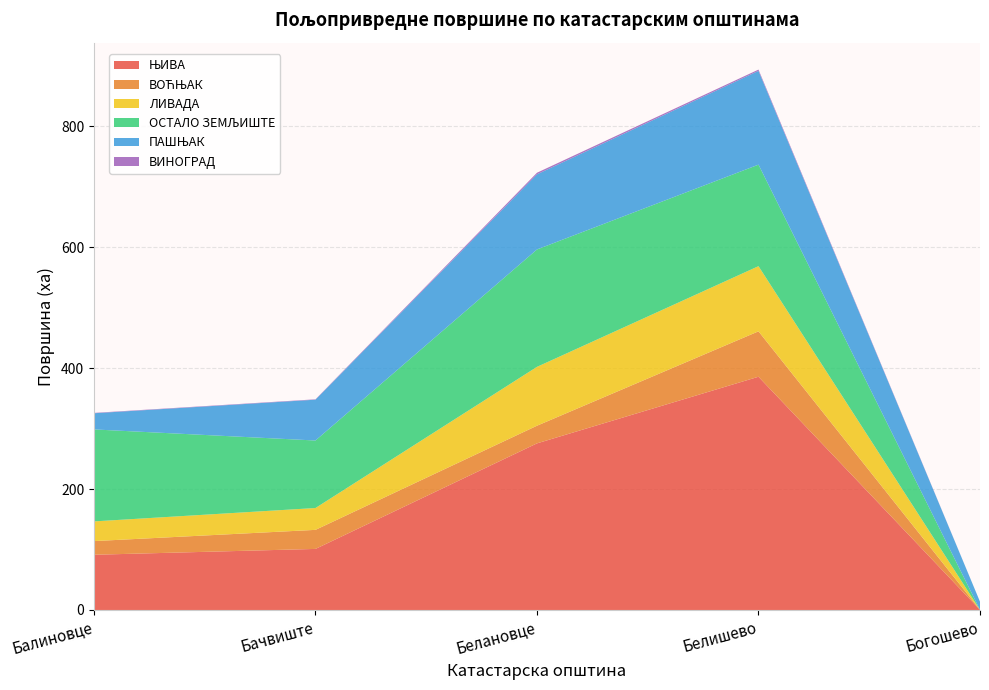

Reading left to right, extract all data points from this chart.

ЊИВА: 91.3	101.0	275.5	385.7	0.3
ВОЋЊАК: 22.6	31.5	29.2	75.1	0.0
ЛИВАДА: 32.6	36.1	97.3	107.8	0.0
ОСТАЛО ЗЕМЉИШТЕ: 152.1	111.6	194.2	167.9	0.0
ПАШЊАК: 26.7	67.5	124.3	155.1	13.4
ВИНОГРАД: 0.6	0.6	2.6	2.1	0.0